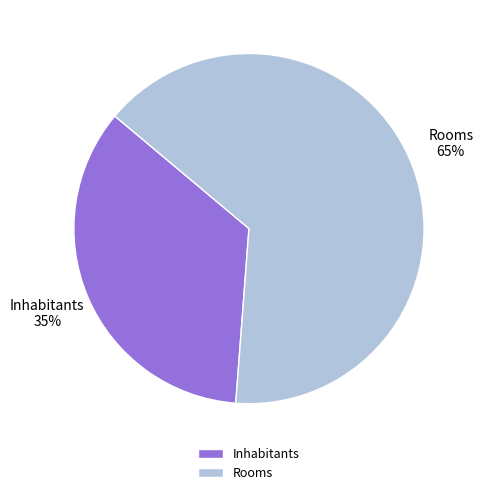

Is the sum of Inhabitants and Rooms greater than half?

Yes